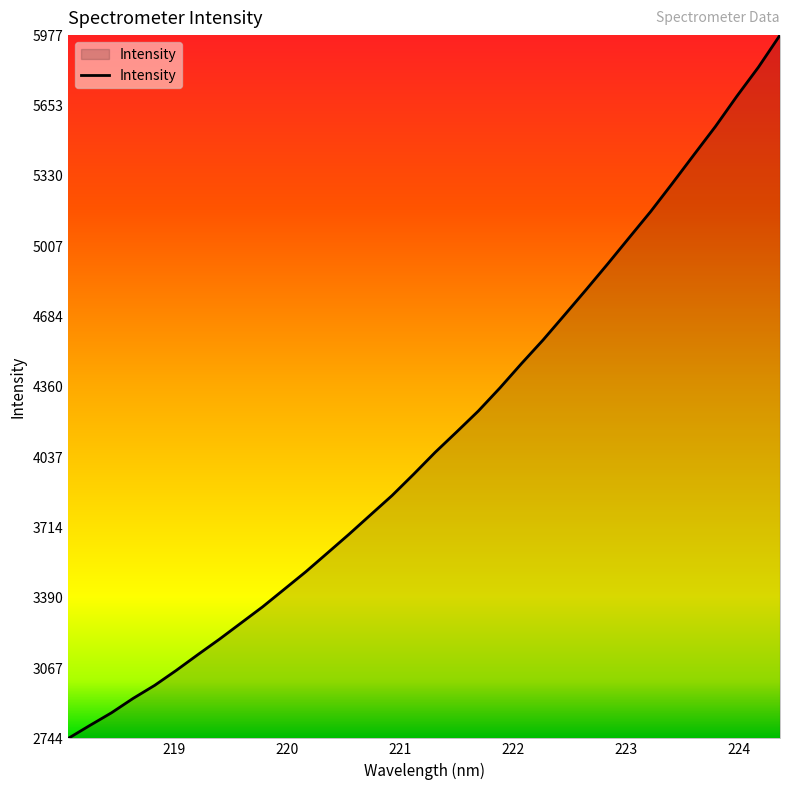

What is the difference between the maximum and minimum values?

3233.0